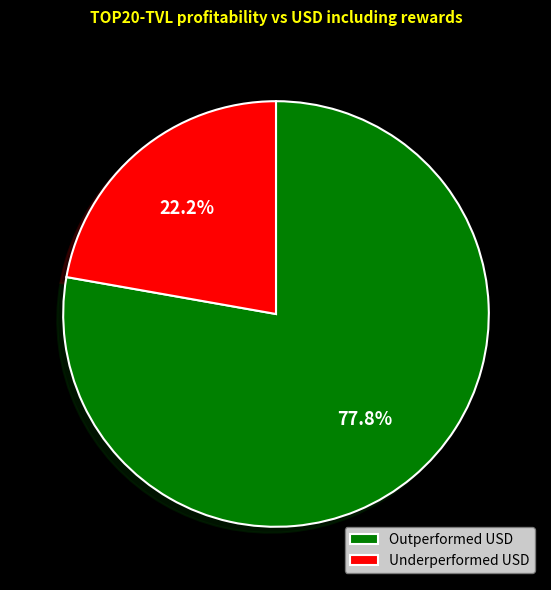

Approximately how many times larger is the value at Underperformed USD compared to Outperformed USD?

0.3